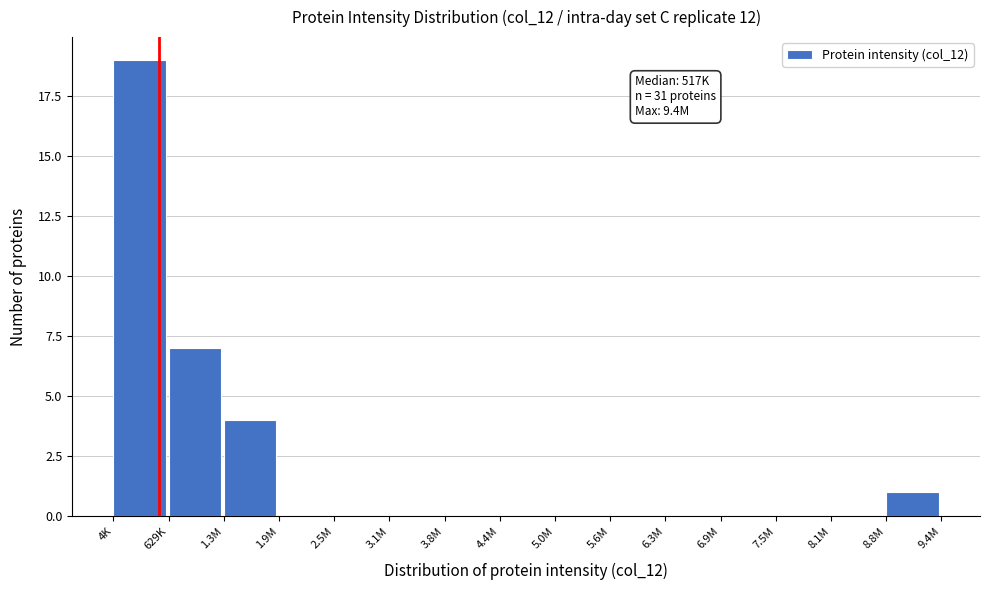

Reading right to left, extract all data points from this chart.

8.8M=1	8.1M=0	7.5M=0	6.9M=0	6.3M=0	5.6M=0	5.0M=0	4.4M=0	3.8M=0	3.1M=0	2.5M=0	1.9M=0	1.3M=4	629K=7	4K=19